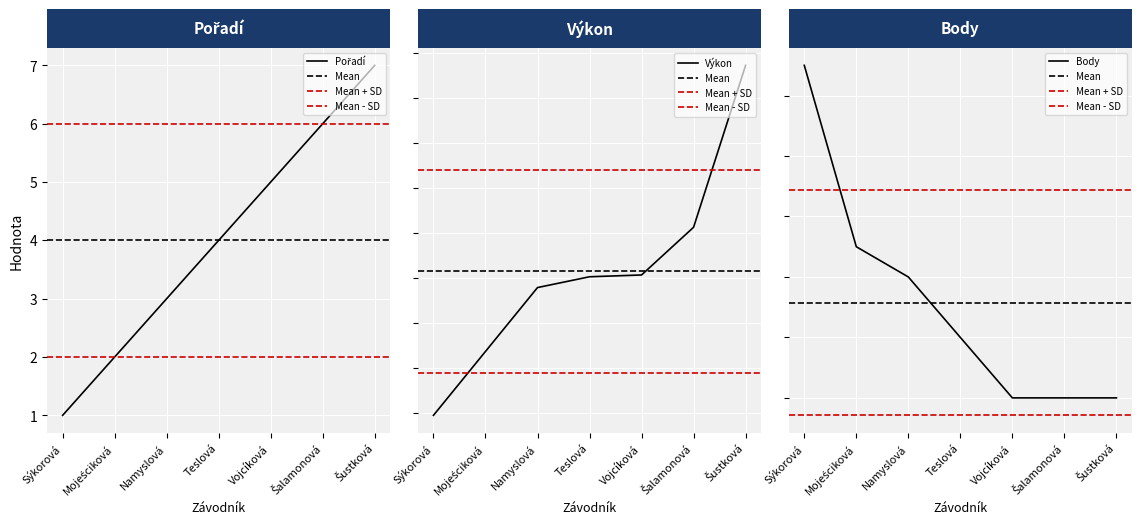

What is the difference between the maximum and minimum values in the Body series?

11.0